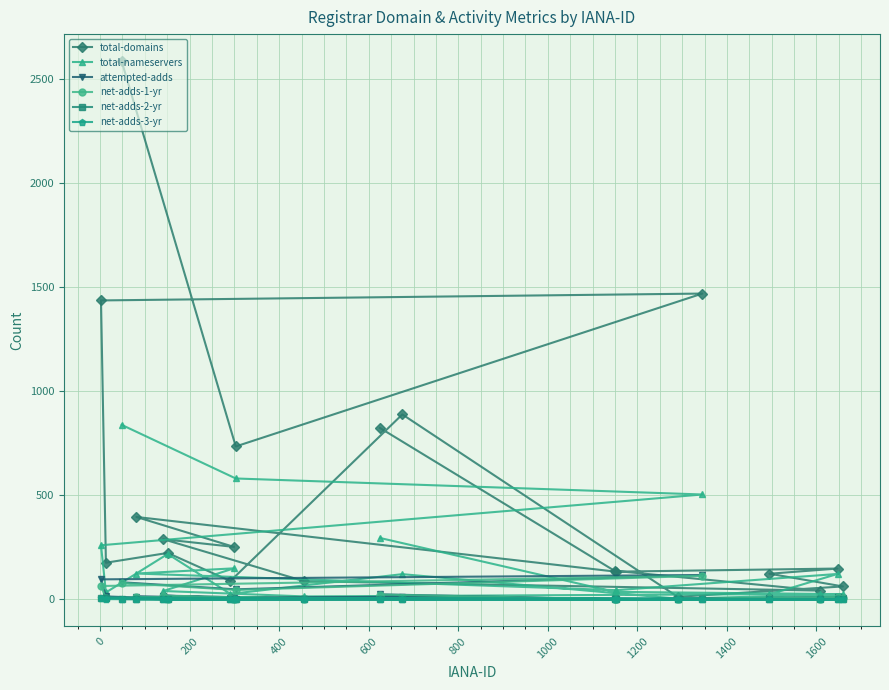

At how many categories does at least one series exceed 688?

6